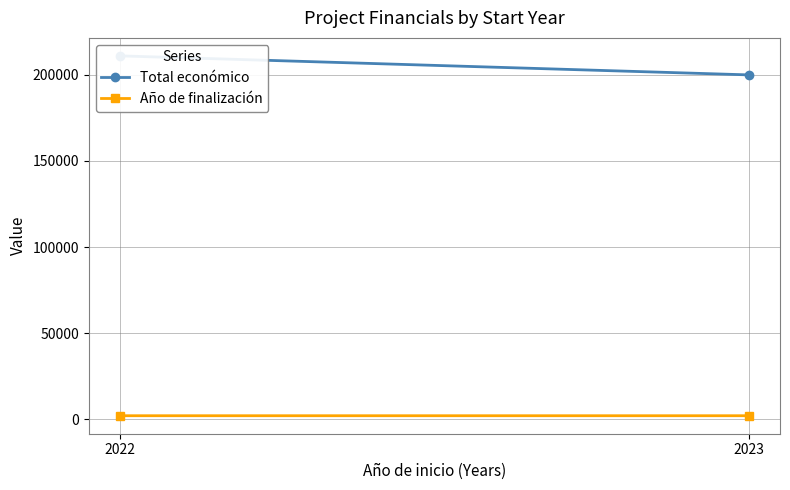

Which has a higher value, 2022 or 2023?

2022